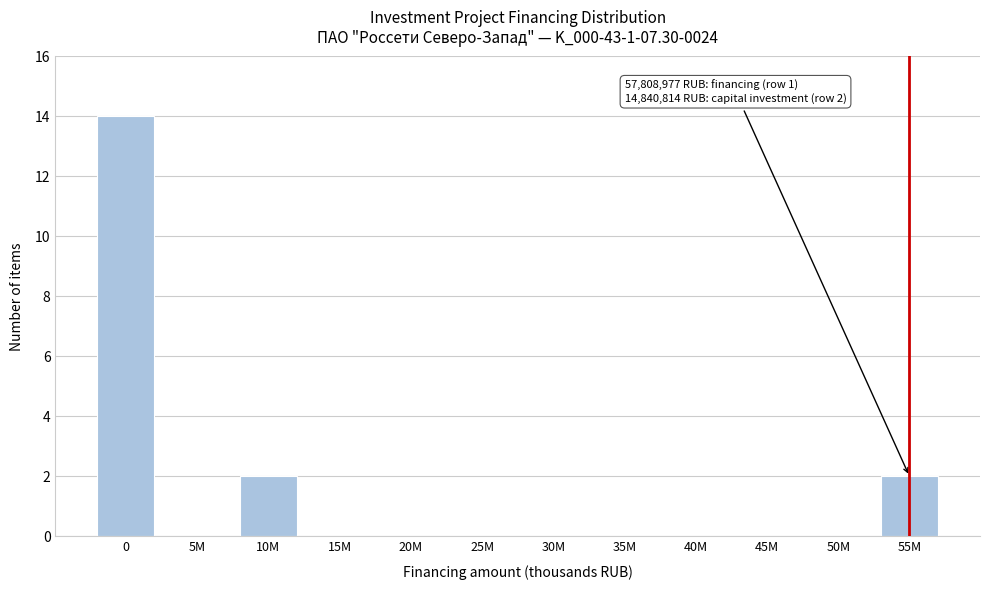

Reading left to right, extract all data points from this chart.

0=14	5M=0	10M=2	15M=0	20M=0	25M=0	30M=0	35M=0	40M=0	45M=0	50M=0	55M=2